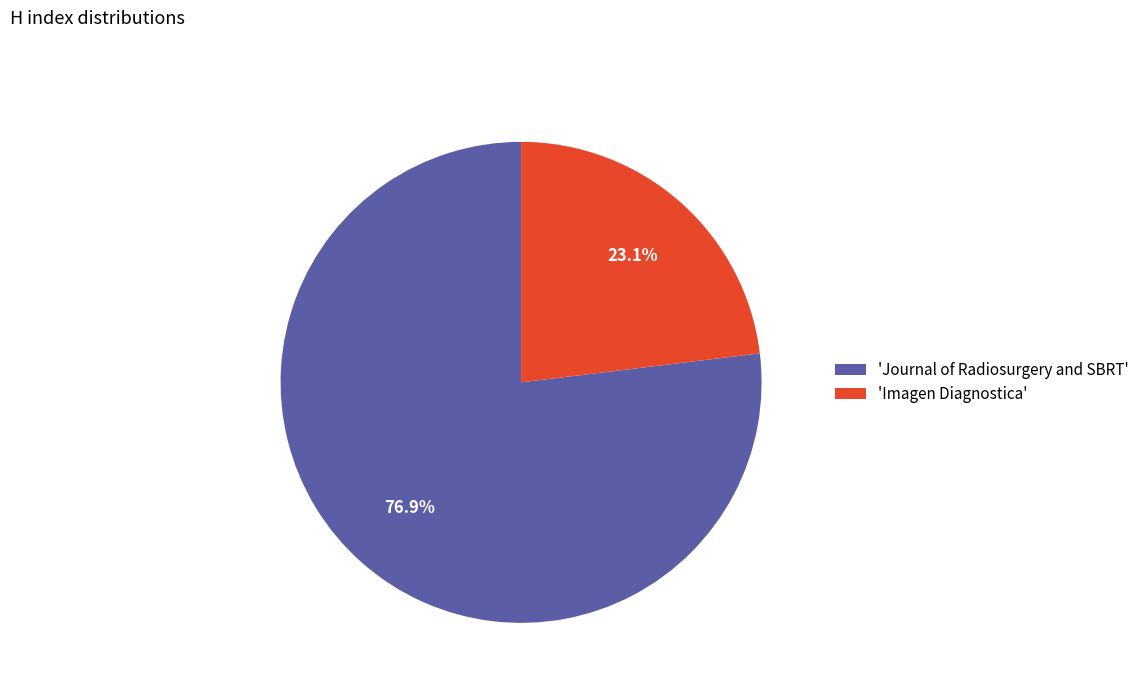

What portion of the pie excludes 'Journal of Radiosurgery and SBRT'?

23.1%